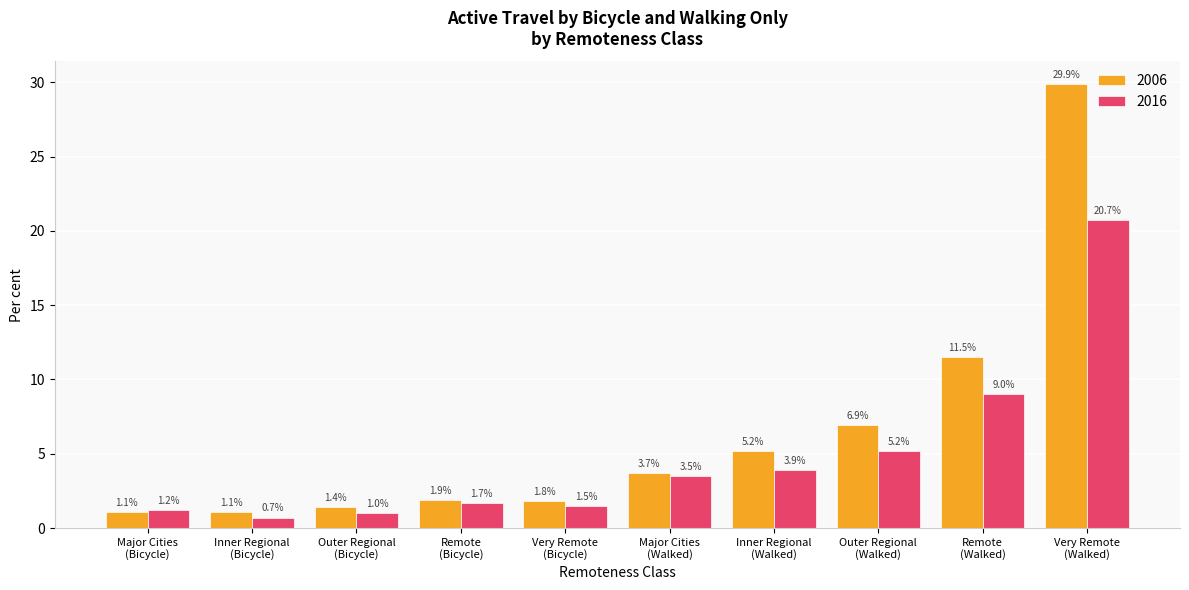

Reading left to right, transcribe all the data shown in this chart.

2006: 1.1	1.1	1.4	1.9	1.8	3.7	5.2	6.9	11.5	29.9
2016: 1.2	0.7	1.0	1.7	1.5	3.5	3.9	5.2	9.0	20.7